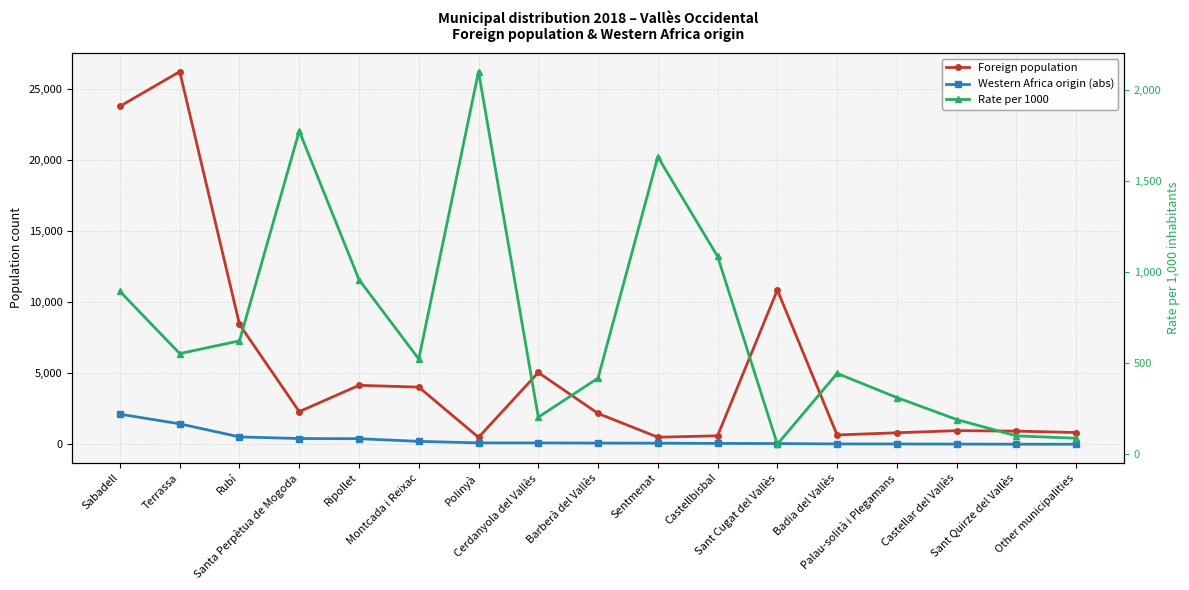

True or false: Western Africa origin (abs) has more than 0 points higher than both neighbors.

False